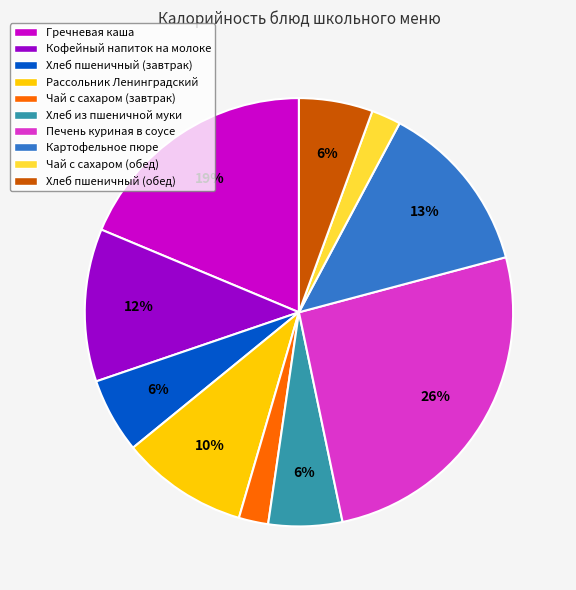

Is the sum of Хлеб пшеничный (обед) and Чай с сахаром (обед) greater than half?

No